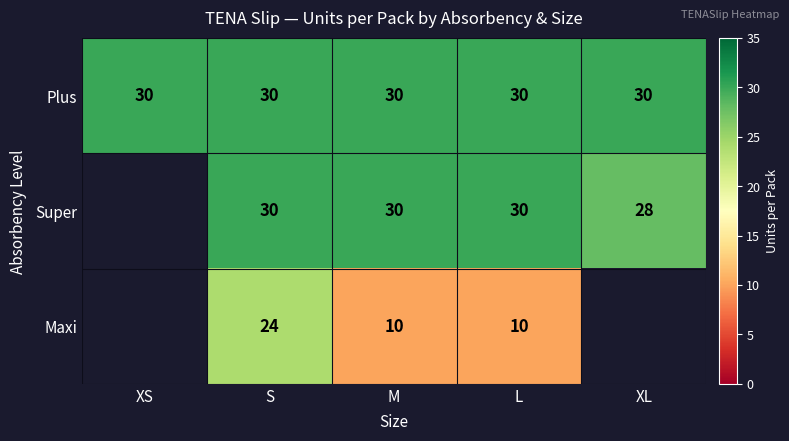

True or false: Plus has a value of 20 at XL.

False